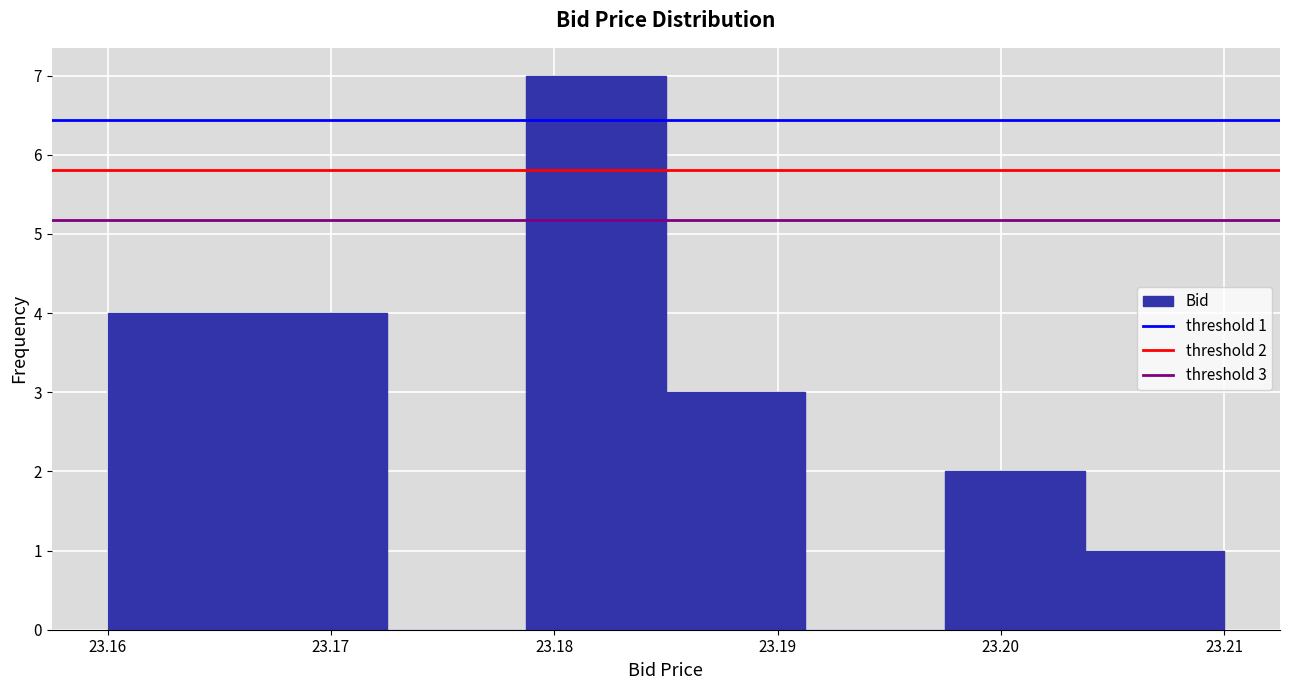

Which range on the x-axis has the tallest bar?

23.179 to 23.185